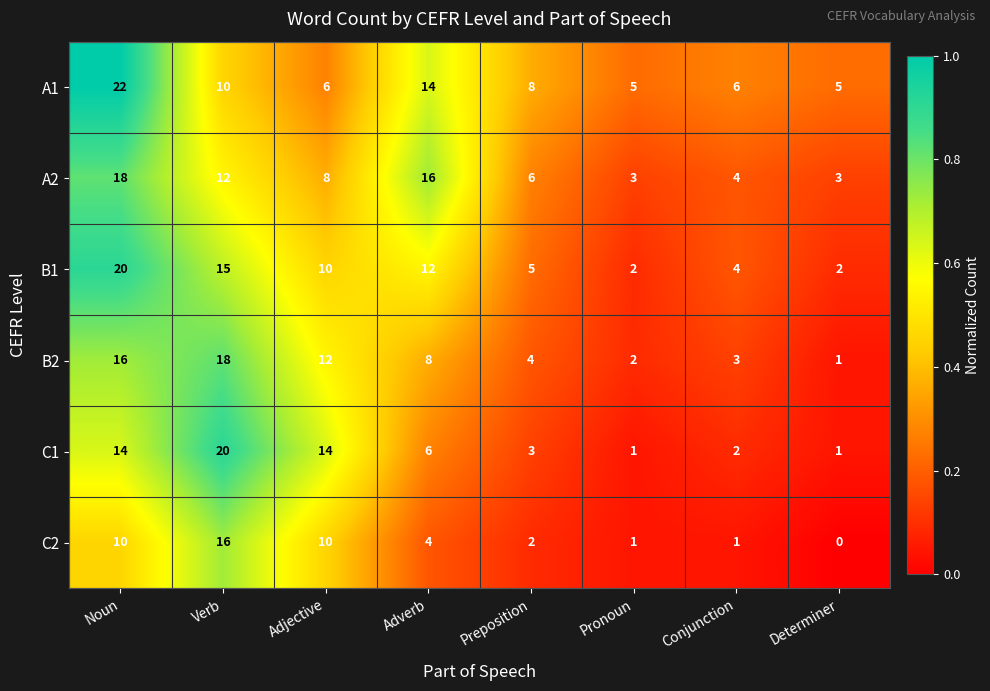

What is the maximum value shown in the chart?

22